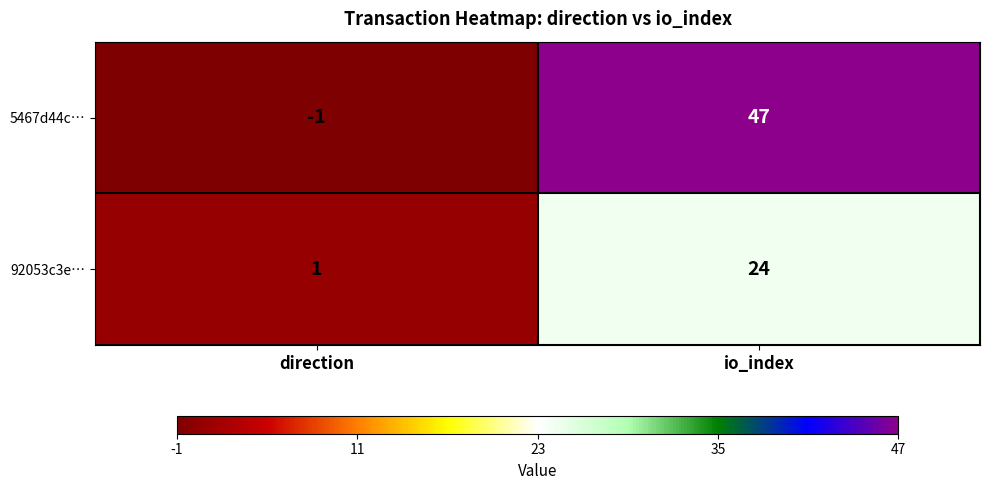

How many values in the 5467d44c… series are below 47?

1